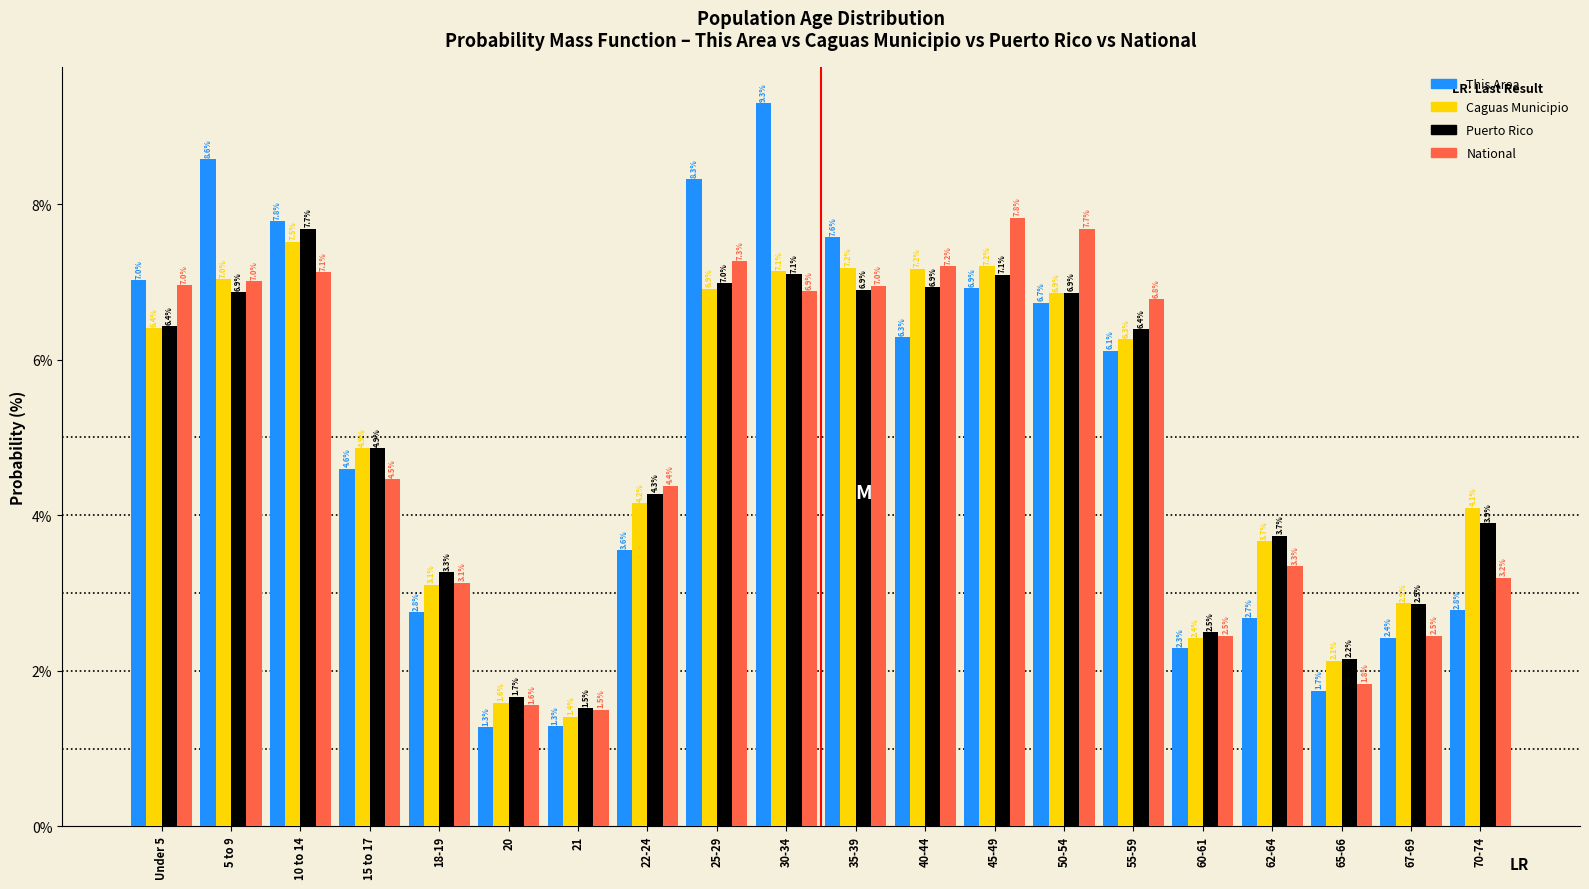

Reading left to right, what are all the values shown in this chart?

This Area: Under 5=7.0	5 to 9=8.6	10 to 14=7.8	15 to 17=4.6	18-19=2.8	20=1.3	21=1.3	22-24=3.6	25-29=8.3	30-34=9.3	35-39=7.6	40-44=6.3	45-49=6.9	50-54=6.7	55-59=6.1	60-61=2.3	62-64=2.7	65-66=1.7	67-69=2.4	70-74=2.8
Caguas Municipio: Under 5=6.4	5 to 9=7.0	10 to 14=7.5	15 to 17=4.9	18-19=3.1	20=1.6	21=1.4	22-24=4.2	25-29=6.9	30-34=7.1	35-39=7.2	40-44=7.2	45-49=7.2	50-54=6.9	55-59=6.3	60-61=2.4	62-64=3.7	65-66=2.1	67-69=2.9	70-74=4.1
Puerto Rico: Under 5=6.4	5 to 9=6.9	10 to 14=7.7	15 to 17=4.9	18-19=3.3	20=1.7	21=1.5	22-24=4.3	25-29=7.0	30-34=7.1	35-39=6.9	40-44=6.9	45-49=7.1	50-54=6.9	55-59=6.4	60-61=2.5	62-64=3.7	65-66=2.2	67-69=2.9	70-74=3.9
National: Under 5=7.0	5 to 9=7.0	10 to 14=7.1	15 to 17=4.5	18-19=3.1	20=1.6	21=1.5	22-24=4.4	25-29=7.3	30-34=6.9	35-39=7.0	40-44=7.2	45-49=7.8	50-54=7.7	55-59=6.8	60-61=2.5	62-64=3.3	65-66=1.8	67-69=2.5	70-74=3.2